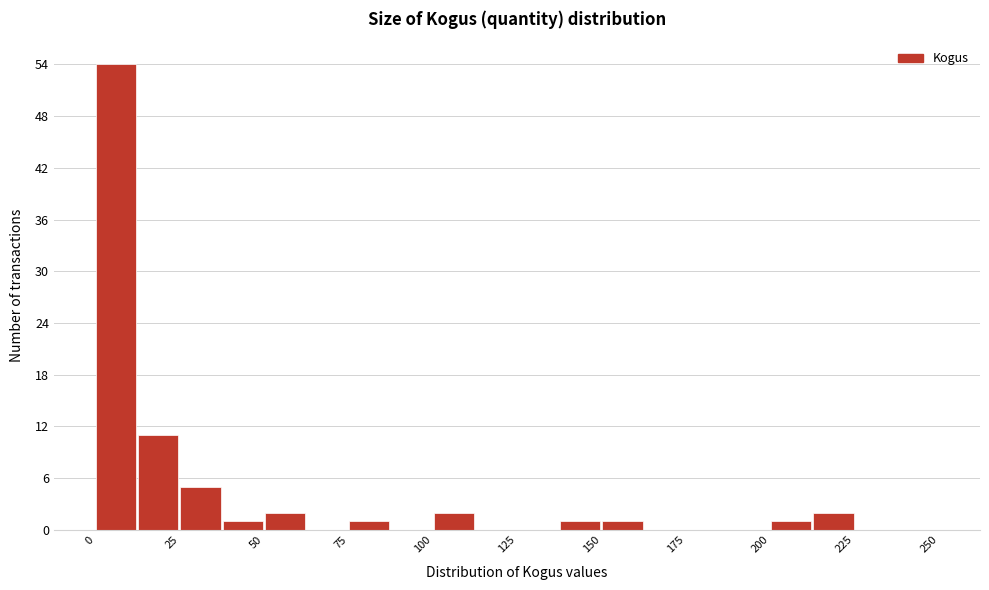

Read against the x-axis, roughly where is the centre of the tallest bar?

5